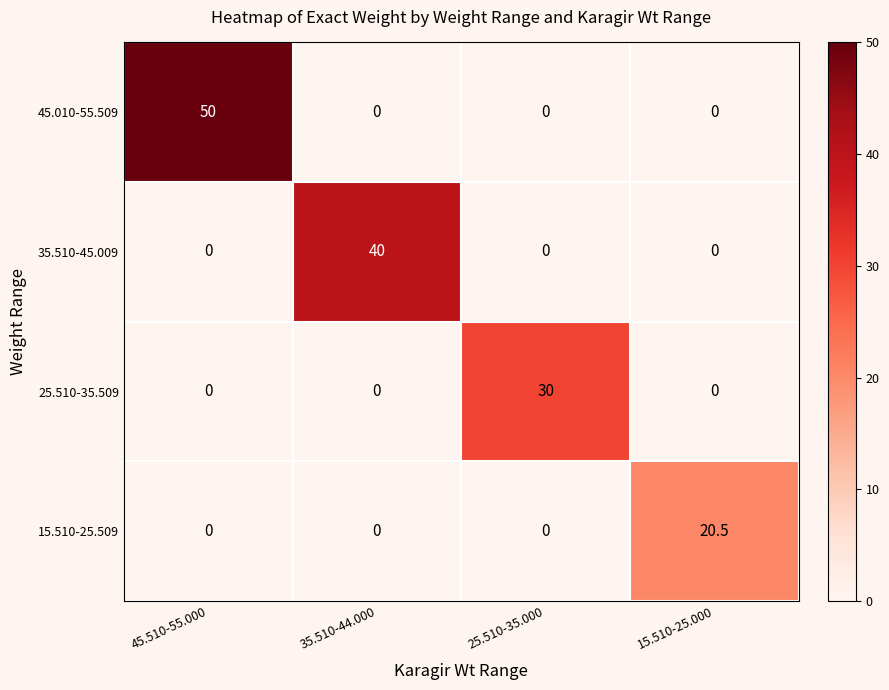

Which series has the widest spread of values?

45.010-55.509